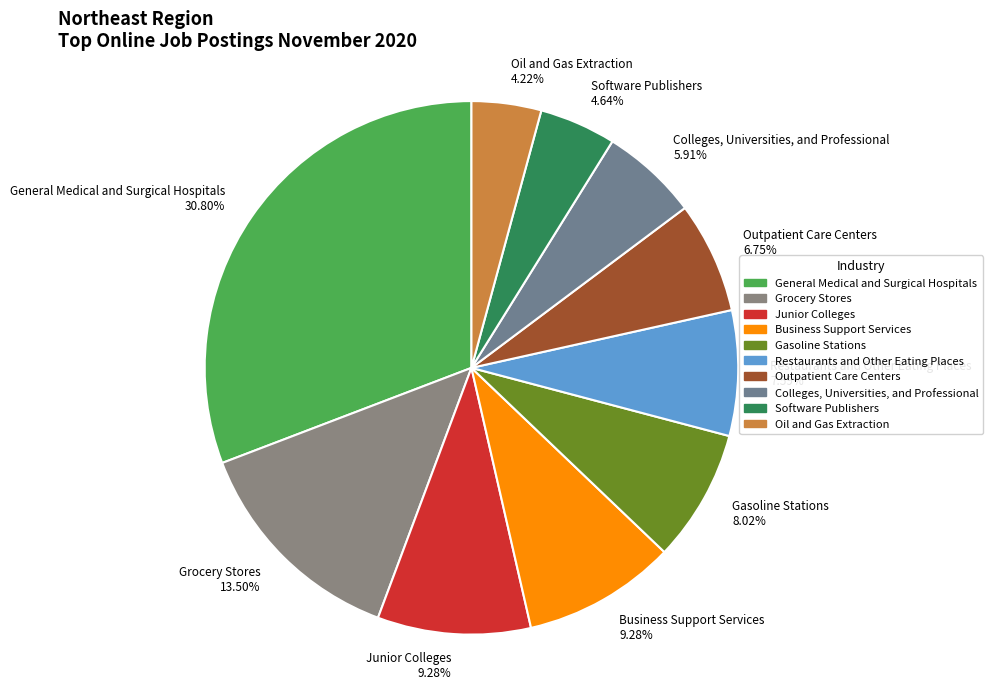

Combined, do Grocery Stores and Gasoline Stations account for over 50%?

No